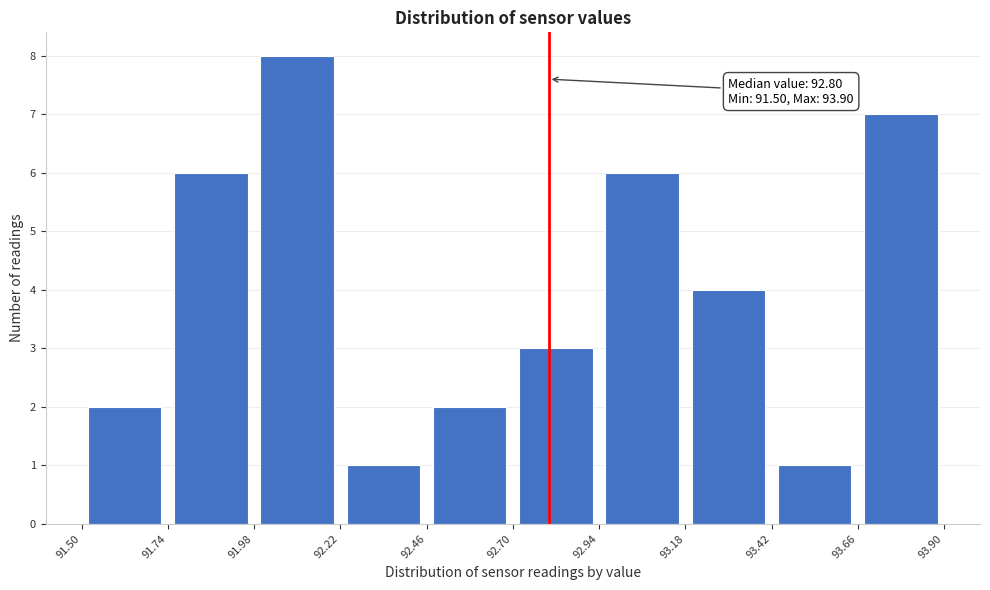

Which range on the x-axis has the tallest bar?

91.98 to 92.22